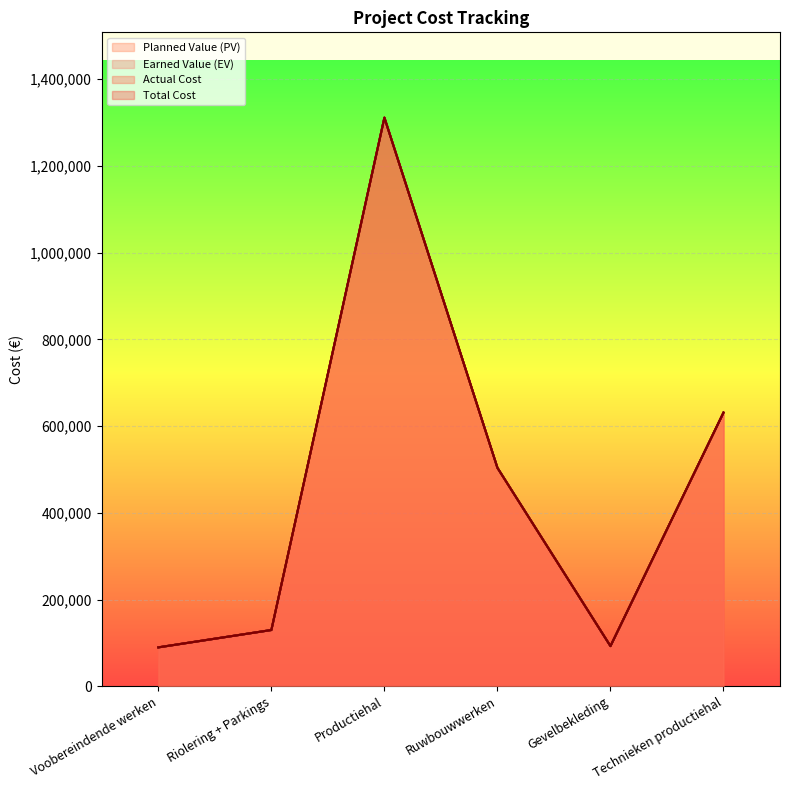

List the series in order of their peak value, highest first.

Total Cost, Actual Cost, Earned Value (EV), Planned Value (PV)